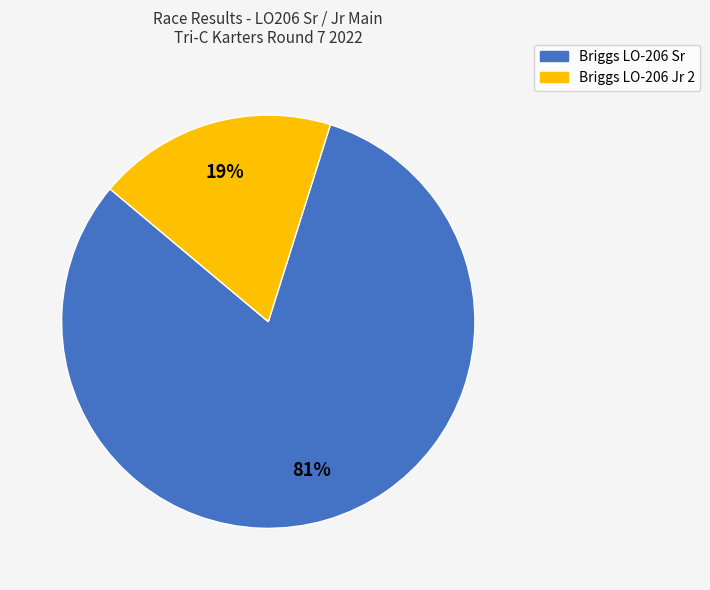

Does Briggs LO-206 Jr 2 represent more than half of the total?

No